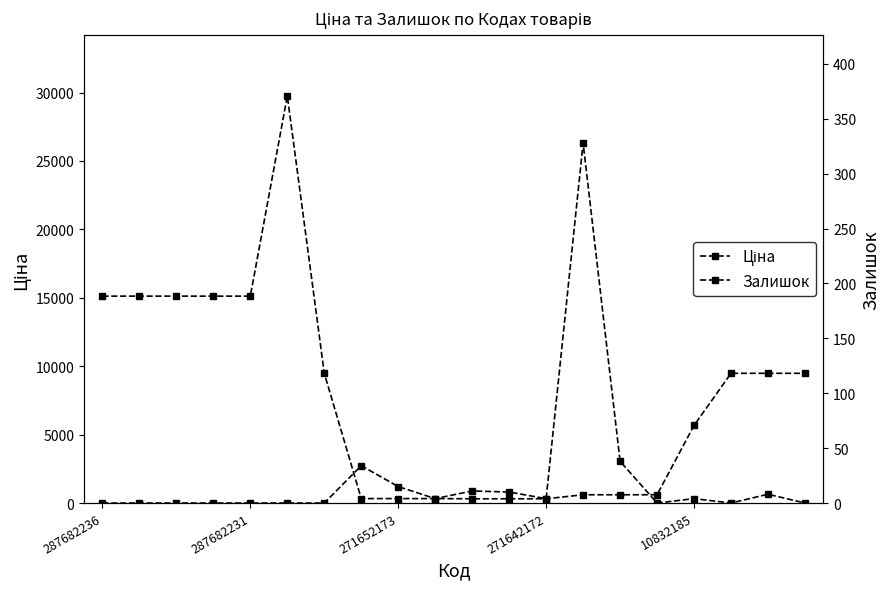

In Залишок, how many points are higher than both neighbors (excluding endpoints)?

5